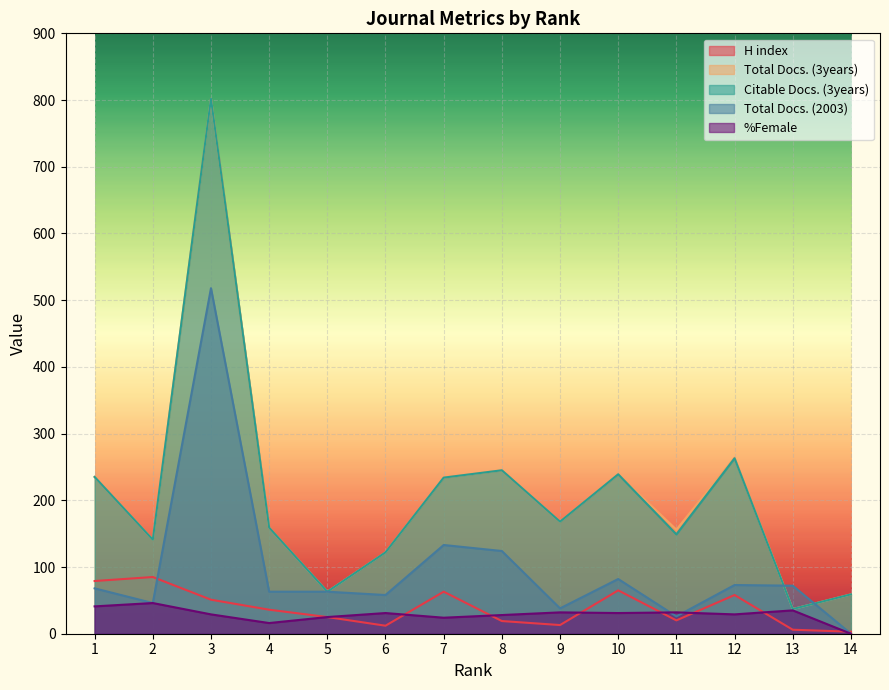

Where is the first local minimum for Total Docs. (3years)?

2